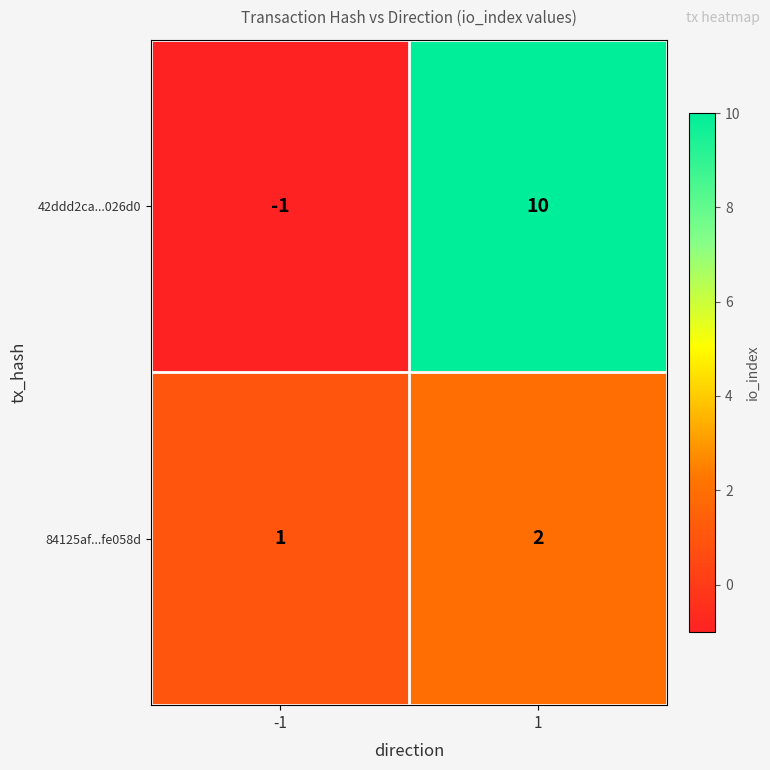

Which series has the largest total across all categories?

42ddd2ca...026d0